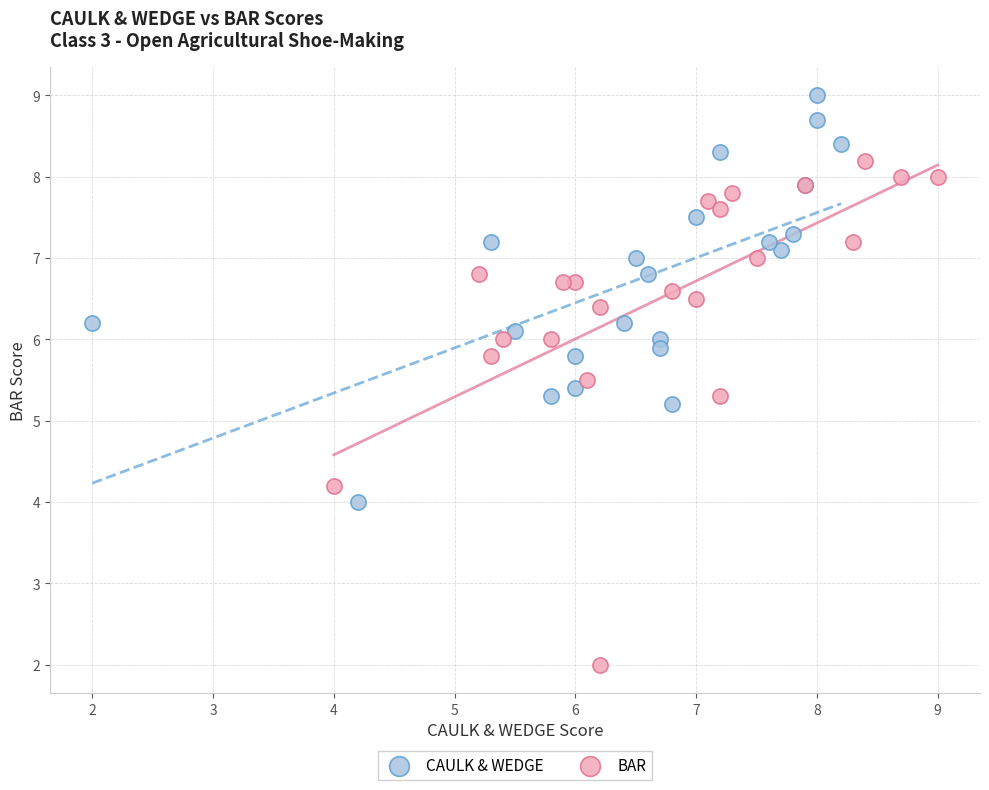

Which series has the widest spread of Y values?

BAR